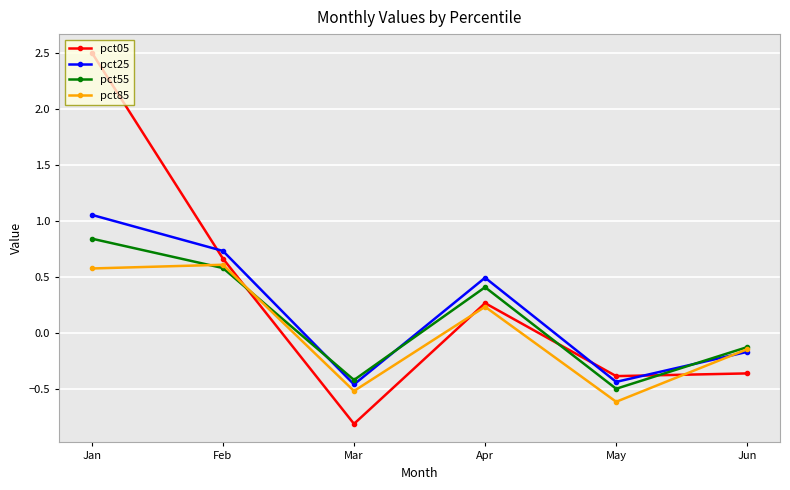

What is the spread (max minus min) of values at May?

0.2